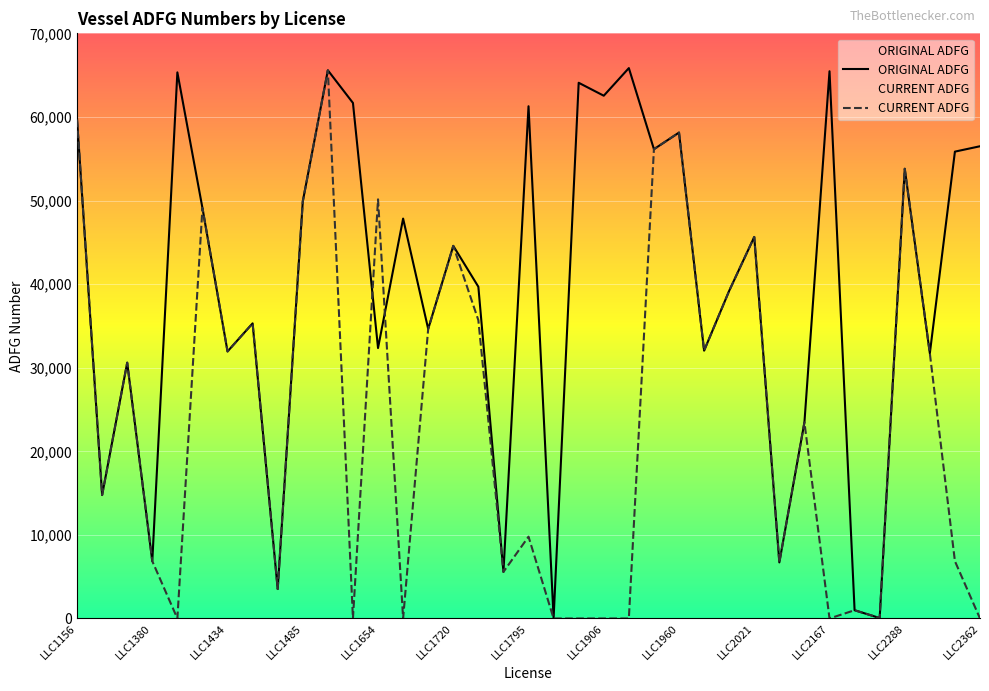

True or false: CURRENT ADFG and ORIGINAL ADFG cross at least once.

True